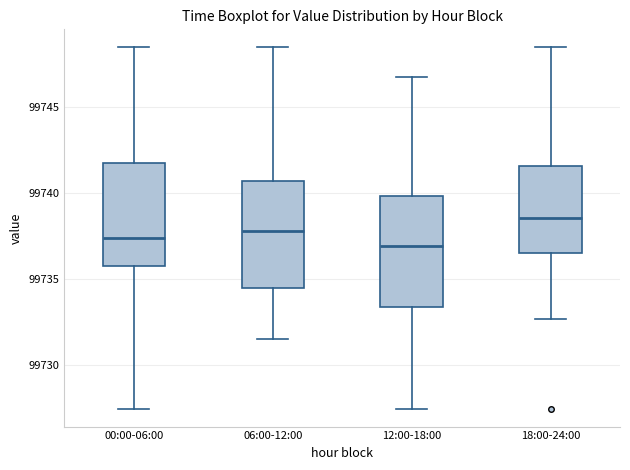

Reading left to right, read every box against the y-axis: the position of its median line, the range the box covers, and the ends of its whiskers. The values are not printed on the chart, so give them approximately, as read against the axis.

00:00-06:00: median 99737.5, box 99736.0 to 99742.0, whiskers 99727.5 to 99748.5
06:00-12:00: median 99738.0, box 99734.5 to 99740.5, whiskers 99731.5 to 99748.5
12:00-18:00: median 99737.0, box 99733.5 to 99740.0, whiskers 99727.5 to 99747.0
18:00-24:00: median 99738.5, box 99736.5 to 99741.5, whiskers 99732.5 to 99748.5